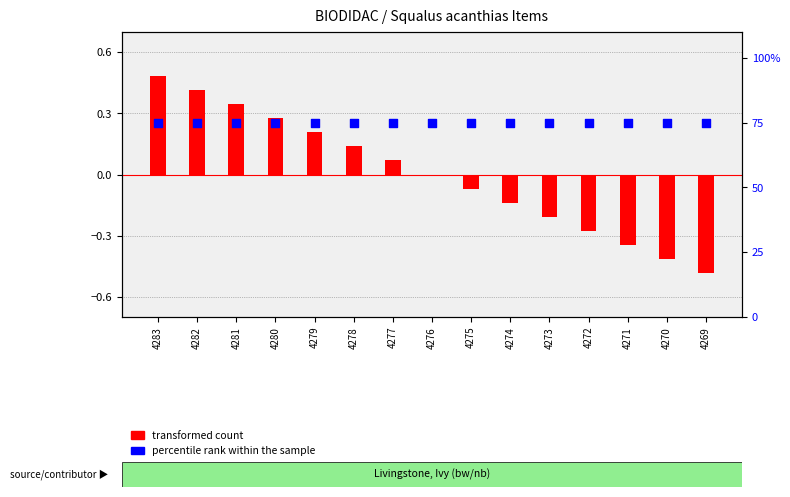

At how many categories does at least one series exceed 0?

15